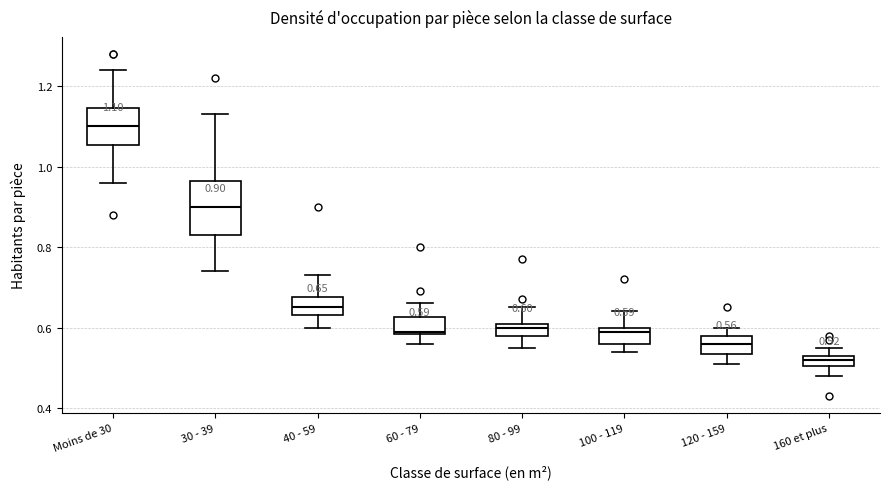

Which box is the tallest, from its lower edge to its upper edge?

30 - 39